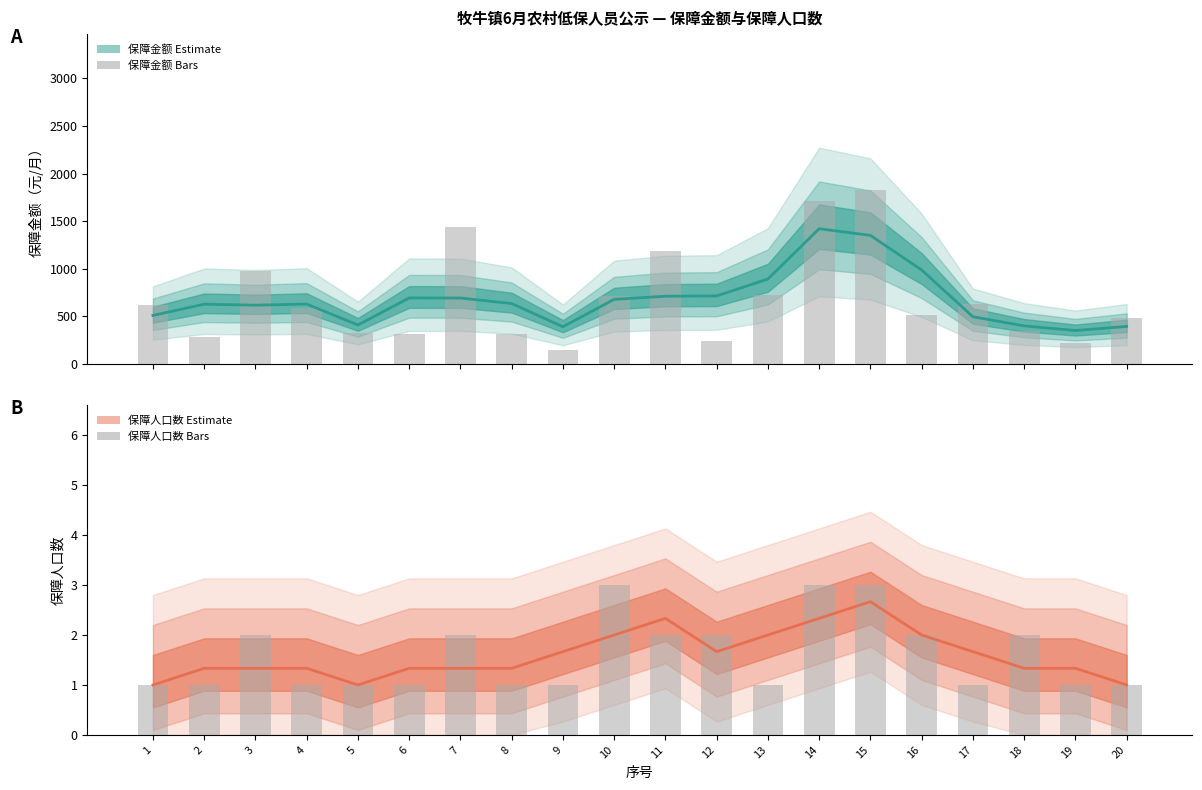

How many values in the 保障人口数 bars series exceed 1?

9